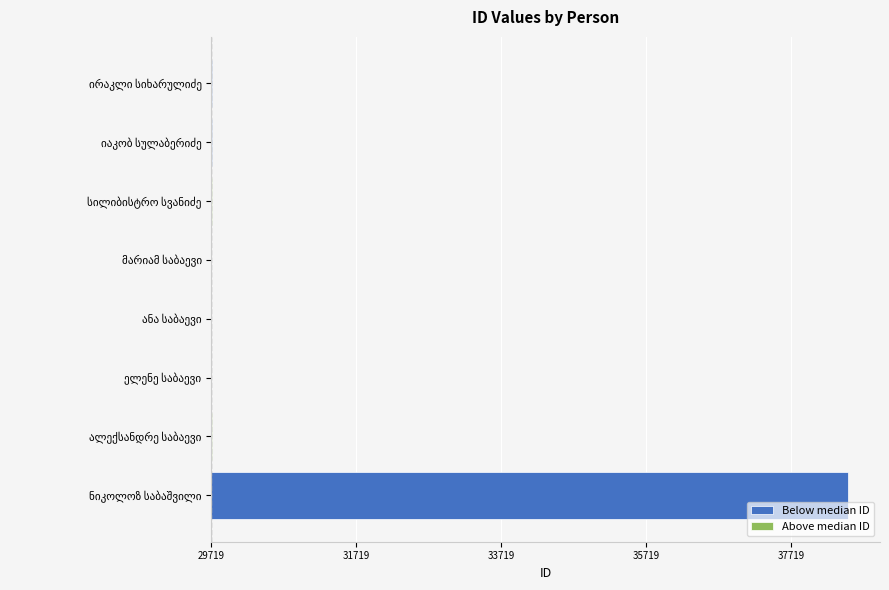

How many groups of bars are there?

8